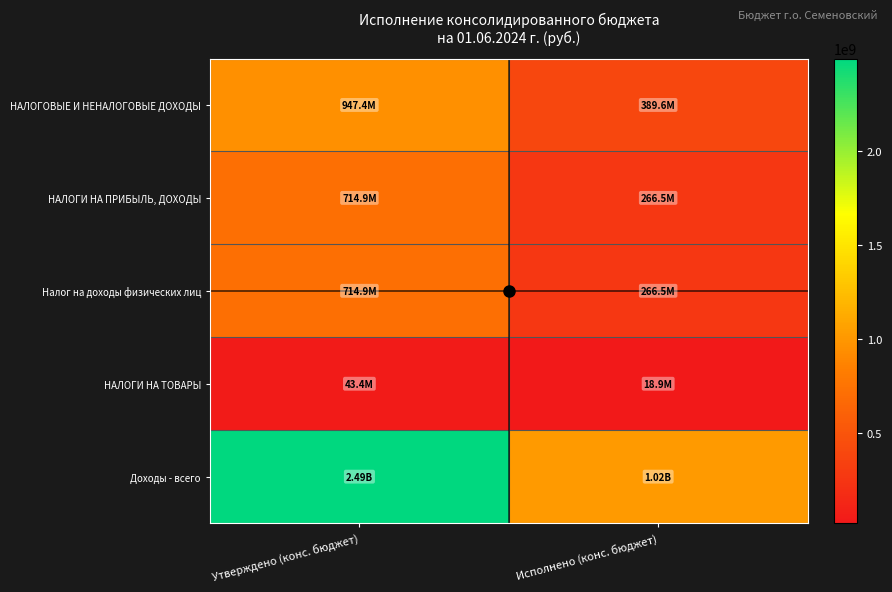

Reading left to right, transcribe all the data shown in this chart.

НАЛОГОВЫЕ И НЕНАЛОГОВЫЕ ДОХОДЫ: Утверждено (конс. бюджет)=947369613.2	Исполнено (конс. бюджет)=389594273.3
НАЛОГИ НА ПРИБЫЛЬ, ДОХОДЫ: Утверждено (конс. бюджет)=714913430.5	Исполнено (конс. бюджет)=266516154.3
Налог на доходы физических лиц: Утверждено (конс. бюджет)=714913430.5	Исполнено (конс. бюджет)=266516154.3
НАЛОГИ НА ТОВАРЫ: Утверждено (конс. бюджет)=43381100.0	Исполнено (конс. бюджет)=18915969.2
Доходы - всего: Утверждено (конс. бюджет)=2490550719.8	Исполнено (конс. бюджет)=1017043567.4